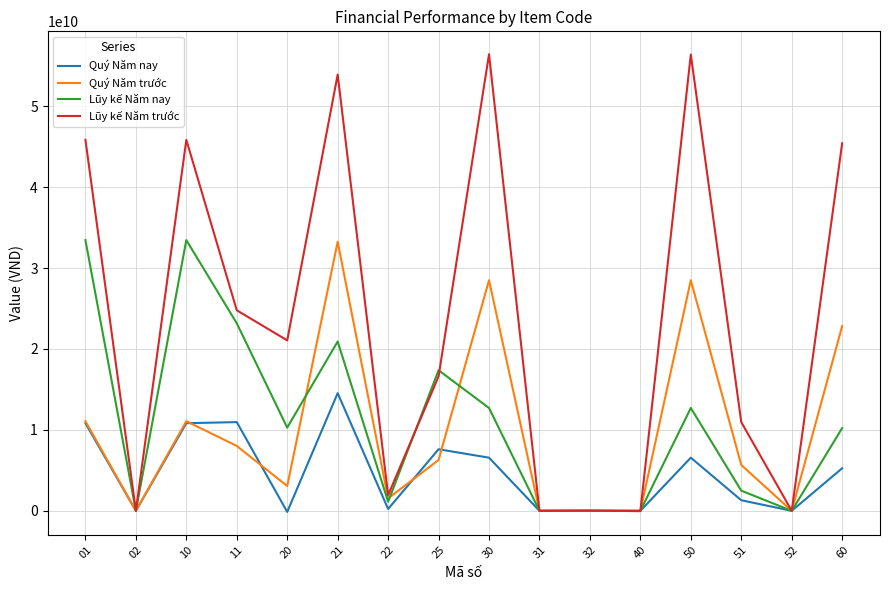

At which category is the sum across all series the highest?

21